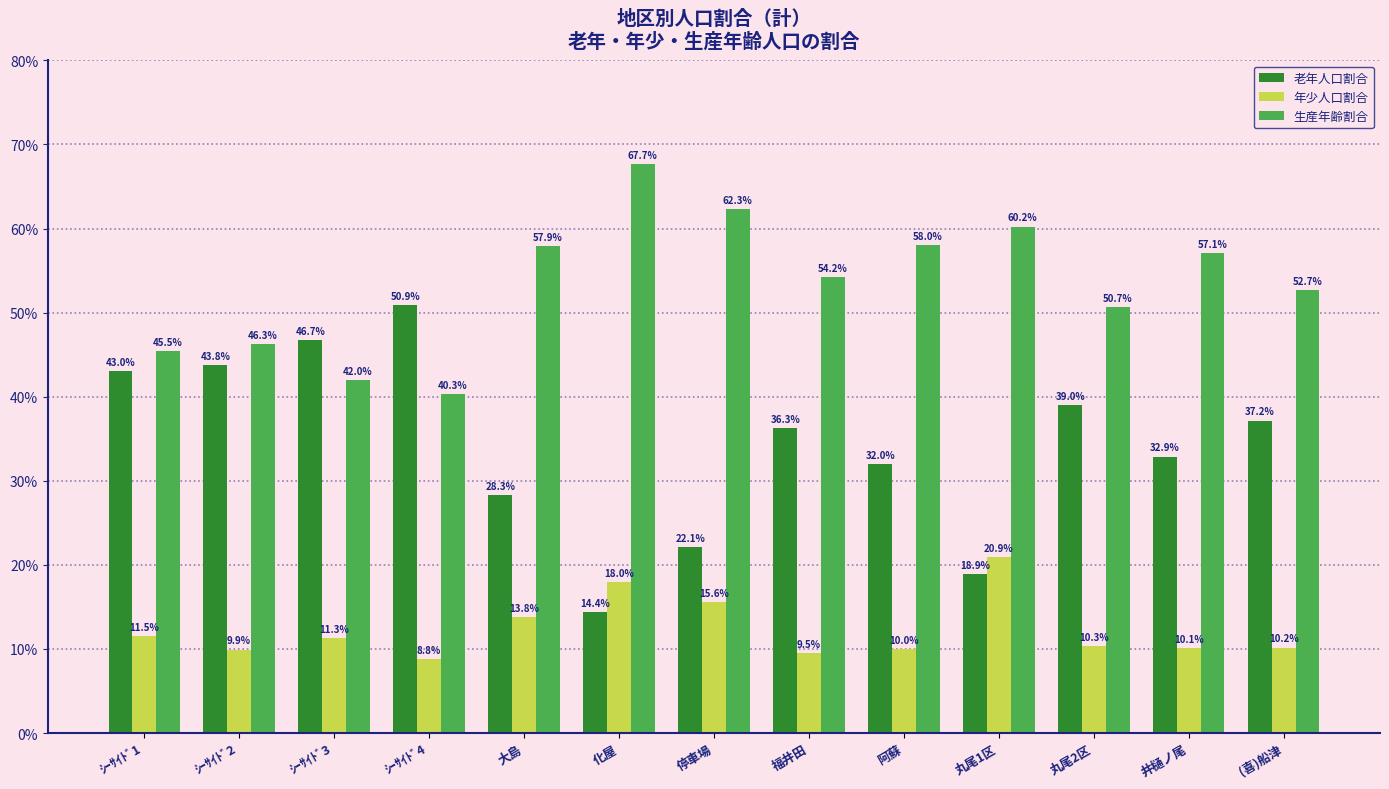

What are all the series names shown in the legend?

老年人口割合, 年少人口割合, 生産年齢割合